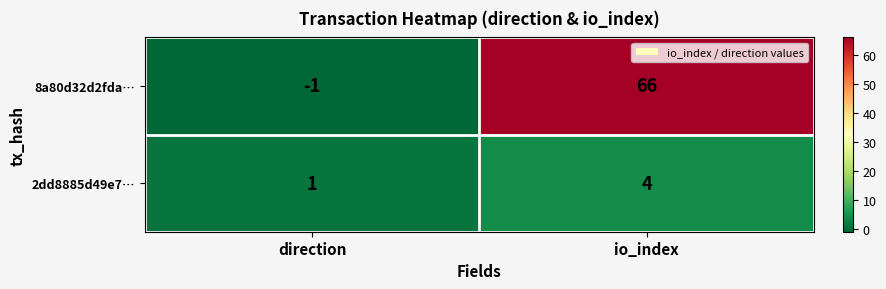

Reading right to left, transcribe all the data shown in this chart.

8a80d32d2fda…: 66	-1
2dd8885d49e7…: 4	1